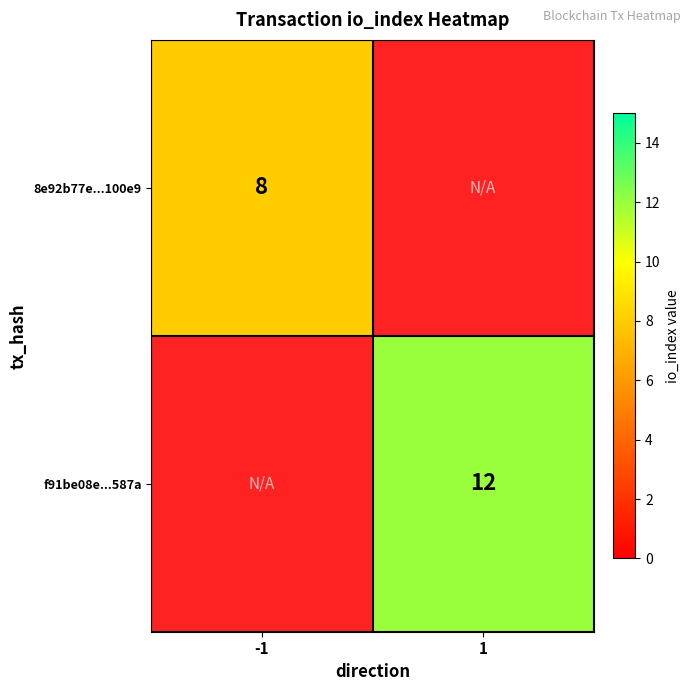

The 8e92b77e...100e9 series shows 8 at -1. True or false?

True